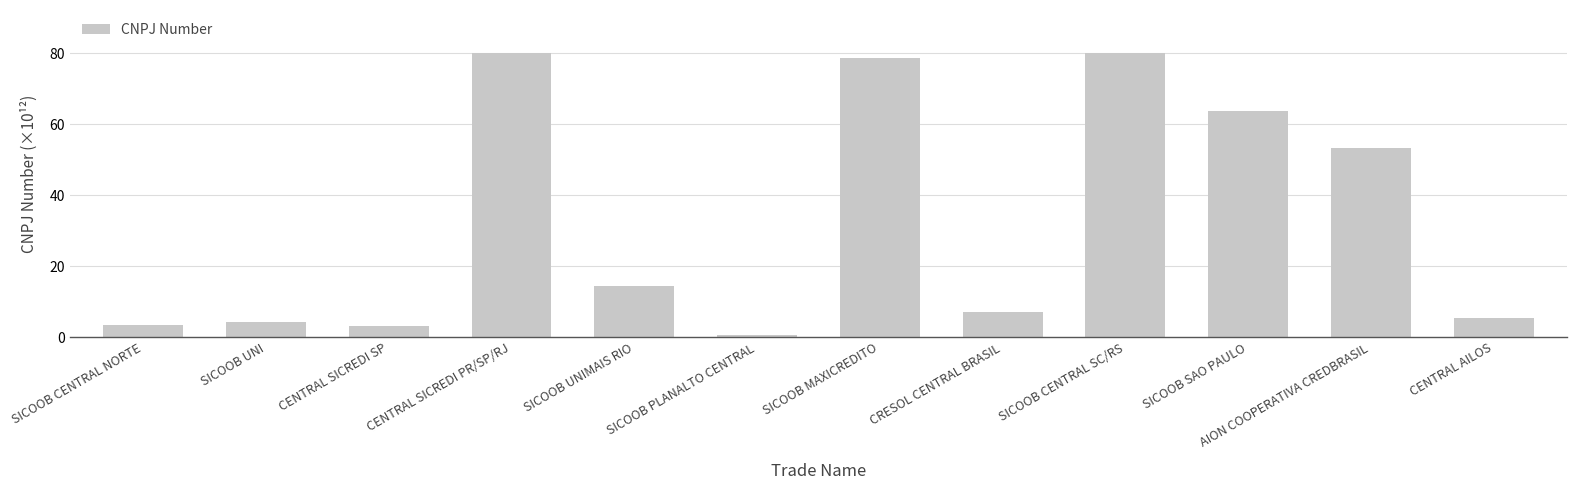

What is the average value?

32.9